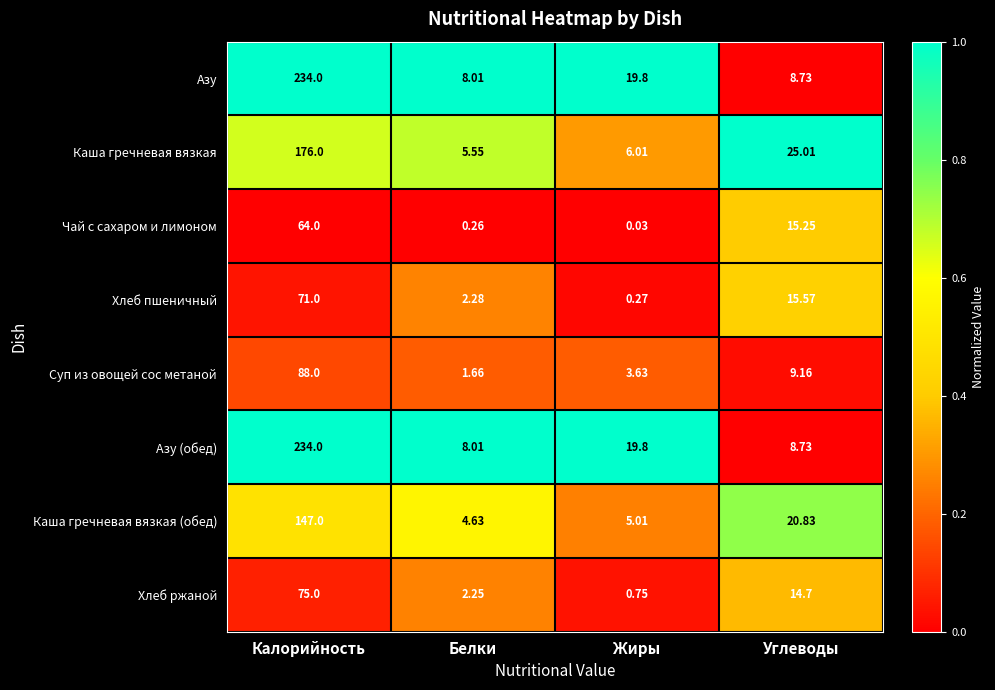

Where is Азу nearest to the value 121?

Жиры